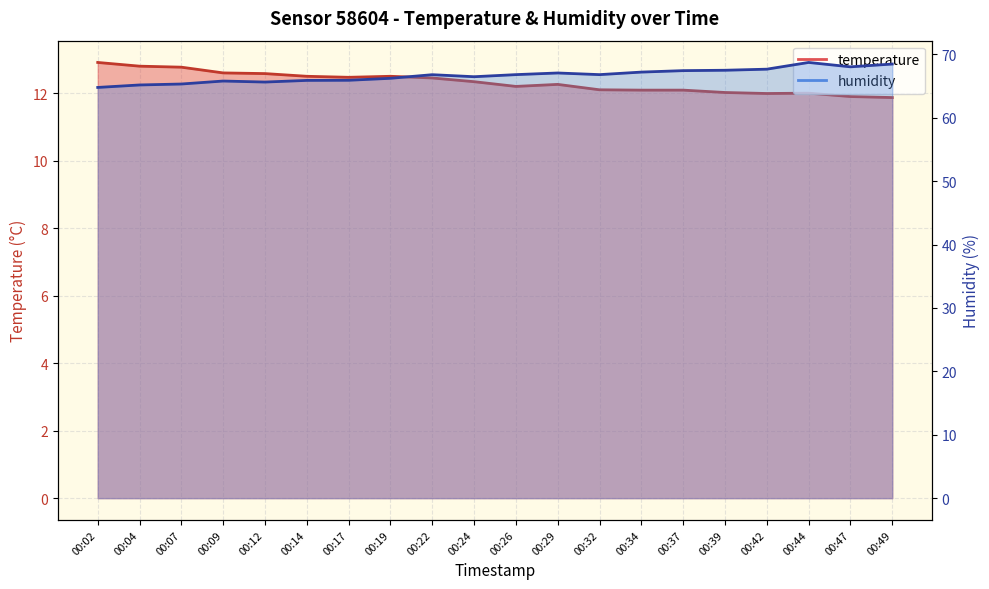

True or false: humidity and temperature cross at least once.

False